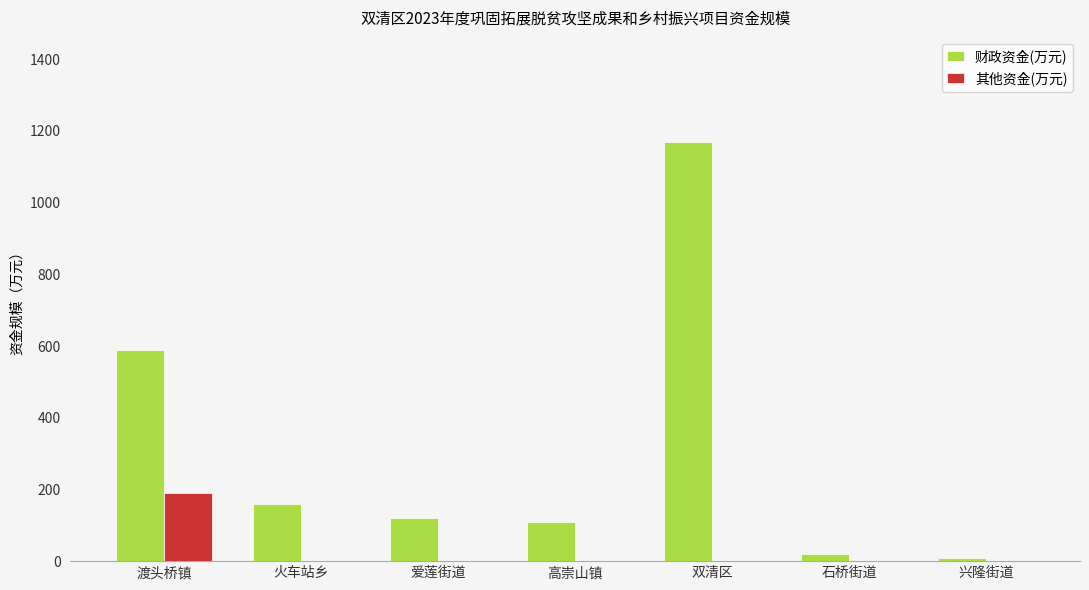

What is the total value across all series at 火车站乡?

160